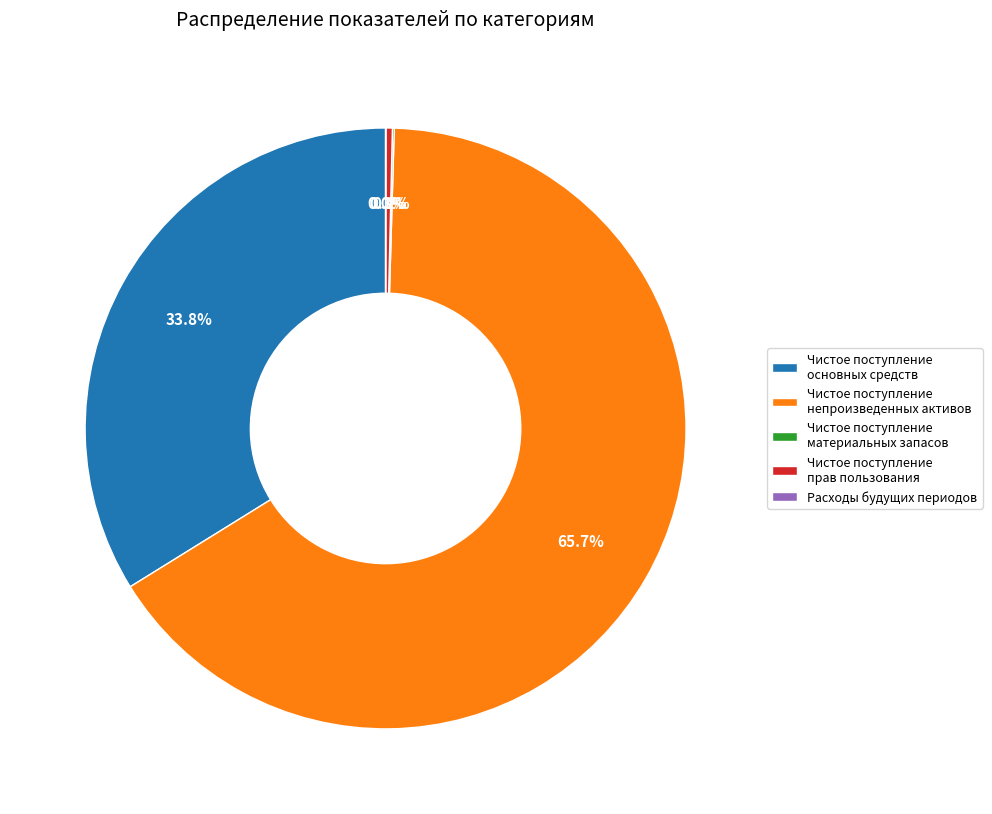

The Чистое поступление основных средств slice represents 19% of the pie. True or false?

False